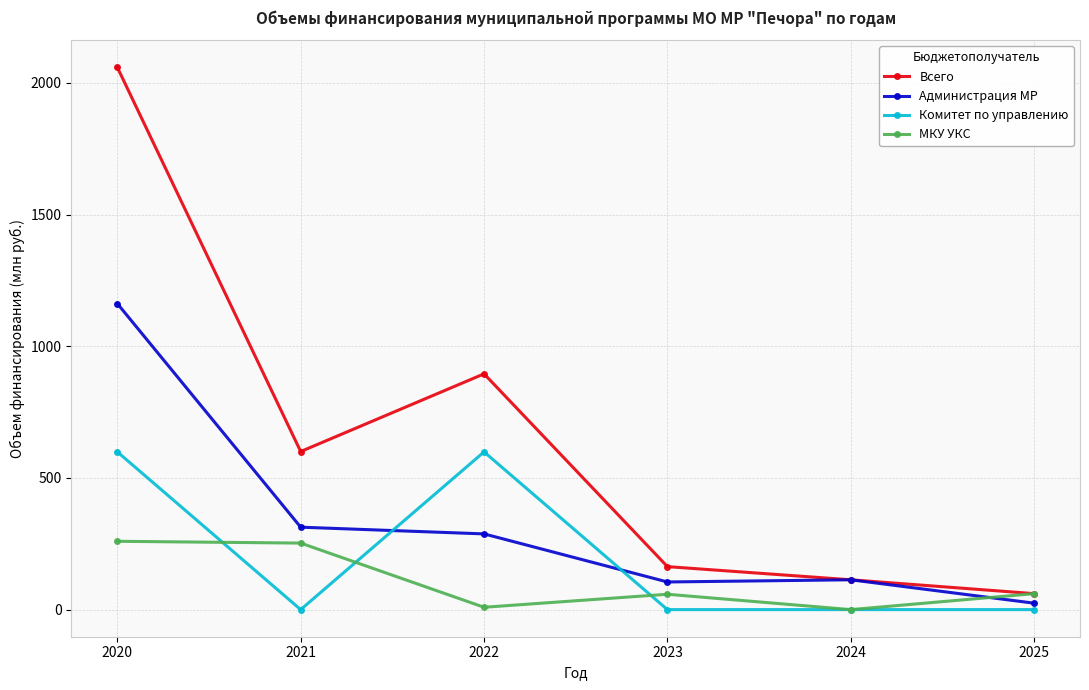

Rank the series by their maximum value, from highest to lowest.

Всего, Администрация МР, Комитет по управлению, МКУ УКС